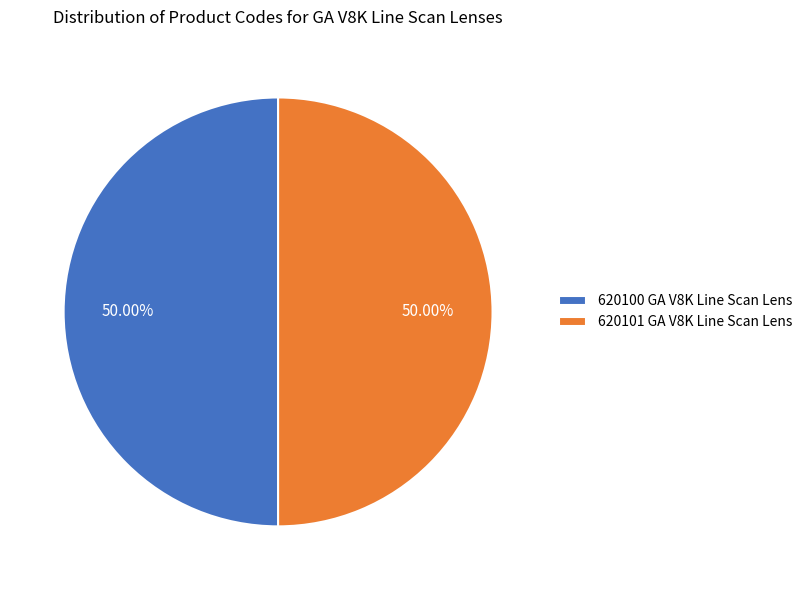

Combined, do 620100 GA V8K Line Scan Lens and 620101 GA V8K Line Scan Lens account for over 50%?

Yes